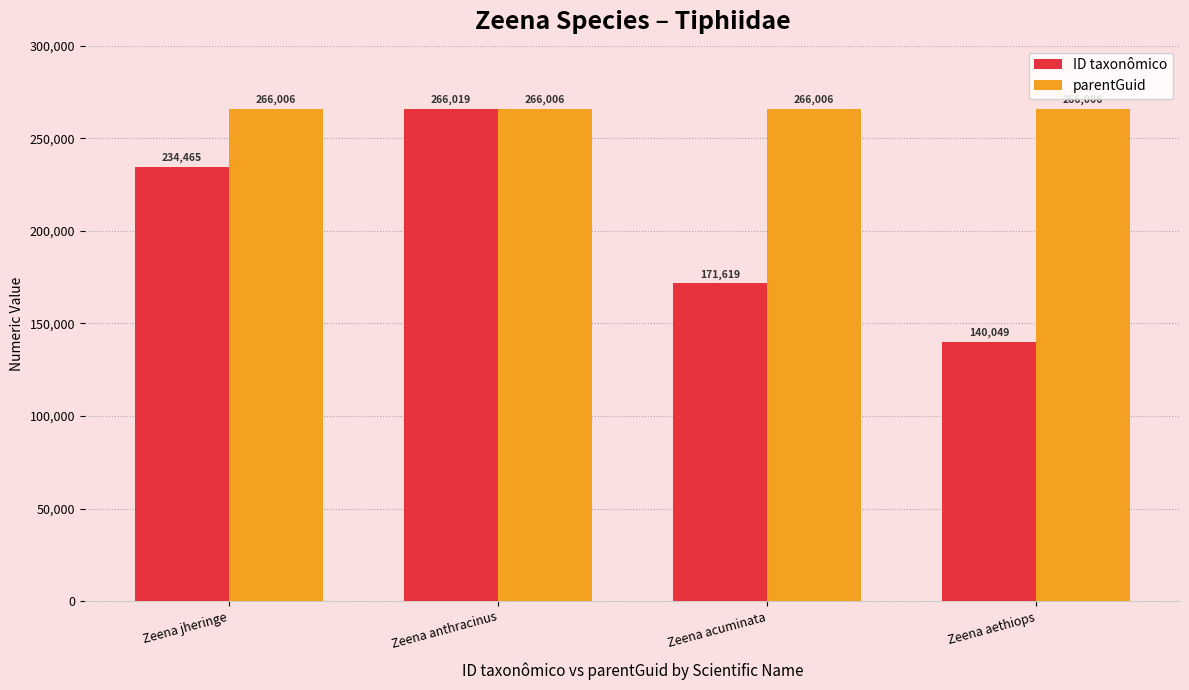

Which label corresponds to the smallest value in the chart?

Zeena aethiops